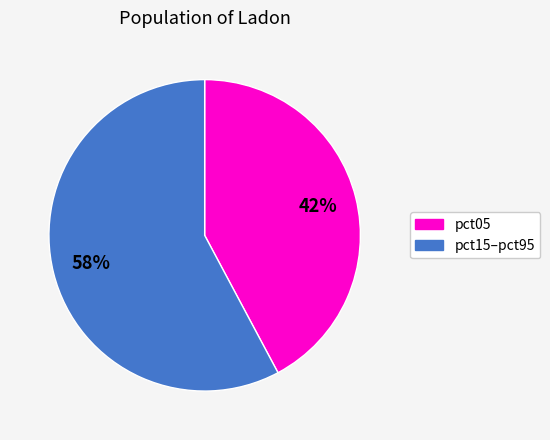

How many segments does this pie chart have?

2